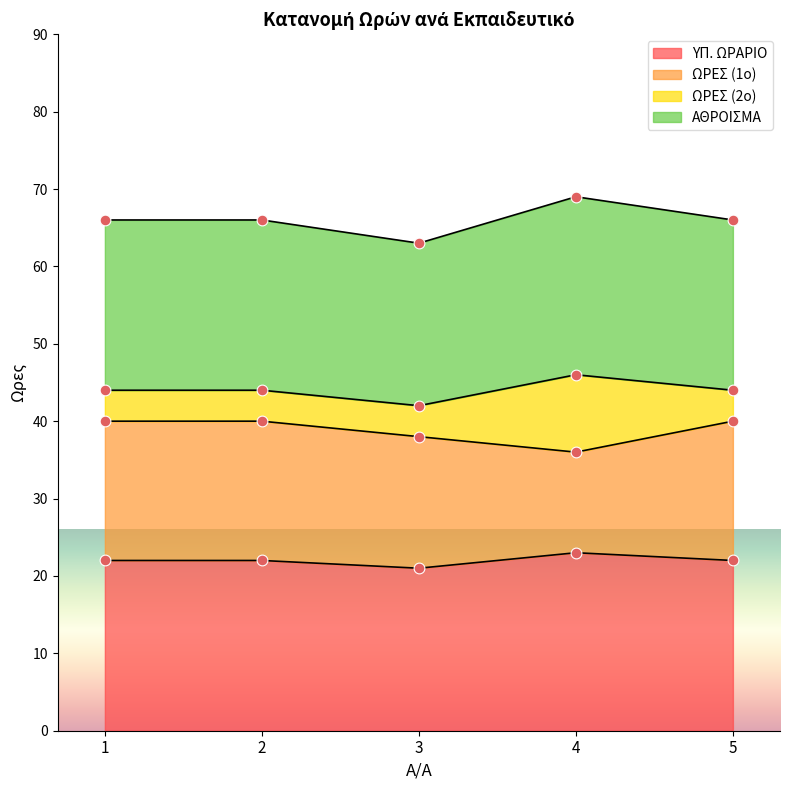

Which series has the largest total across all categories?

ΑΘΡΟΙΣΜΑ